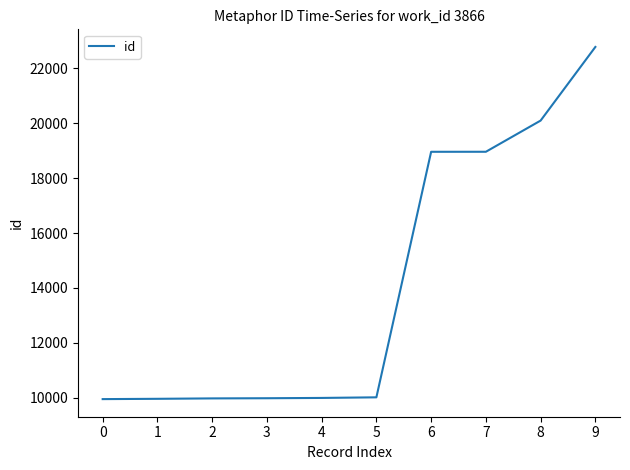

The value at 1 is 9966. True or false?

True